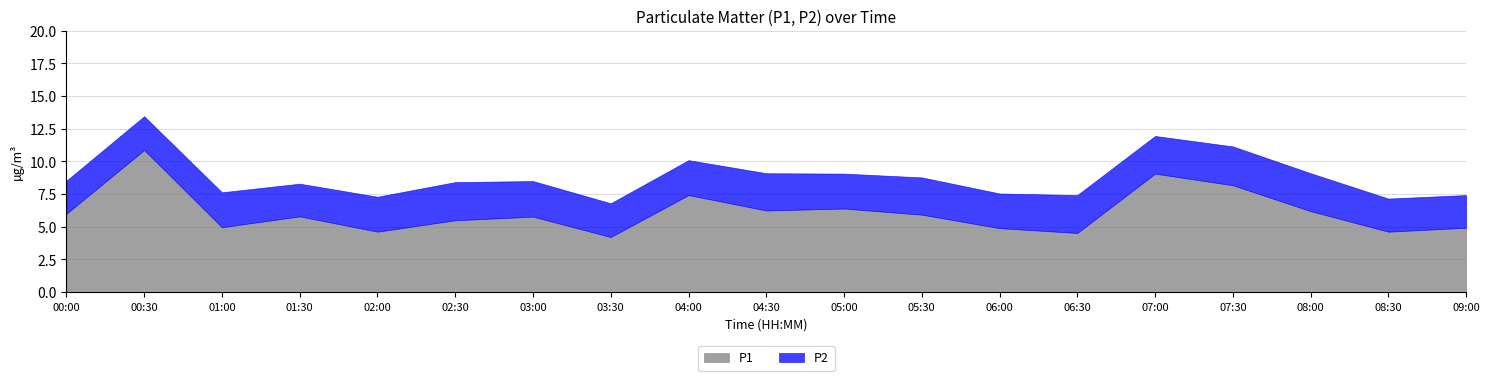

True or false: P1 has a value of 6.2 at 08:00.

True